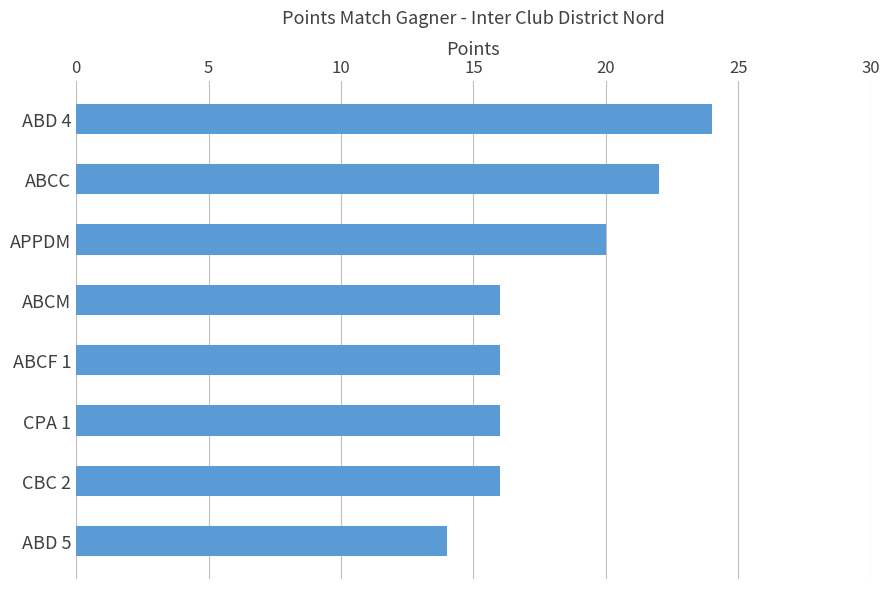

What is the greatest value displayed?

24